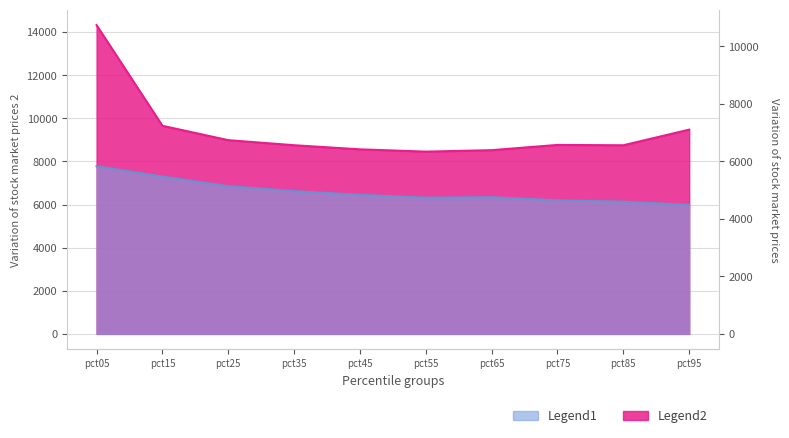

The Legend1 series shows 6624.9 at pct35. True or false?

True